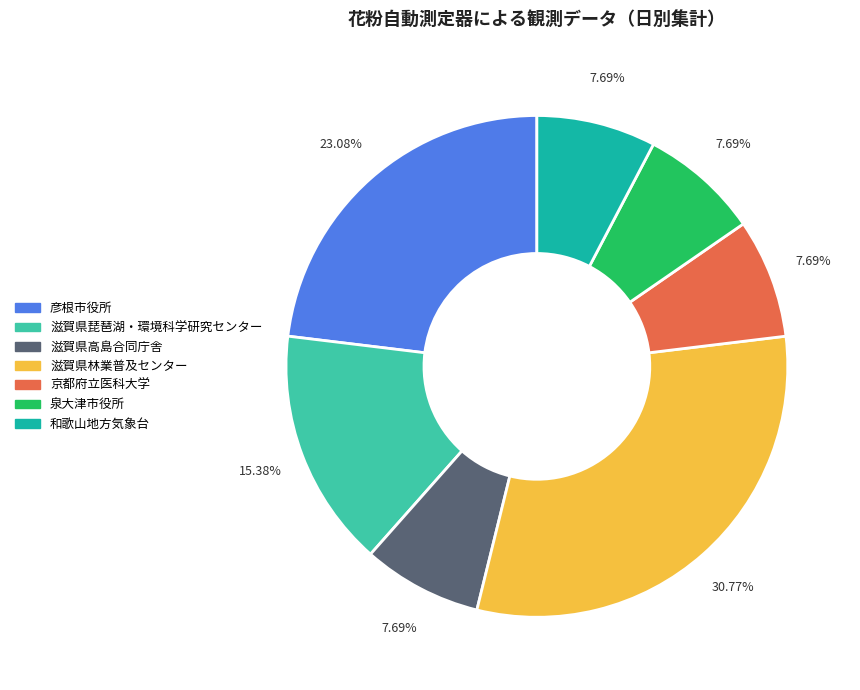

Is there any slice that represents more than half of the pie?

No